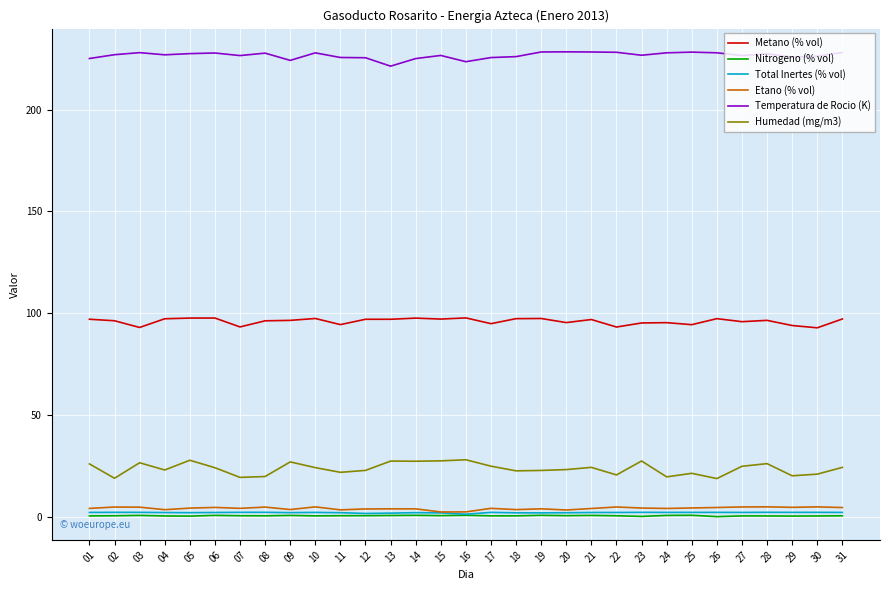

What is the difference between the maximum and minimum values in the Total Inertes (% vol) series?

0.9